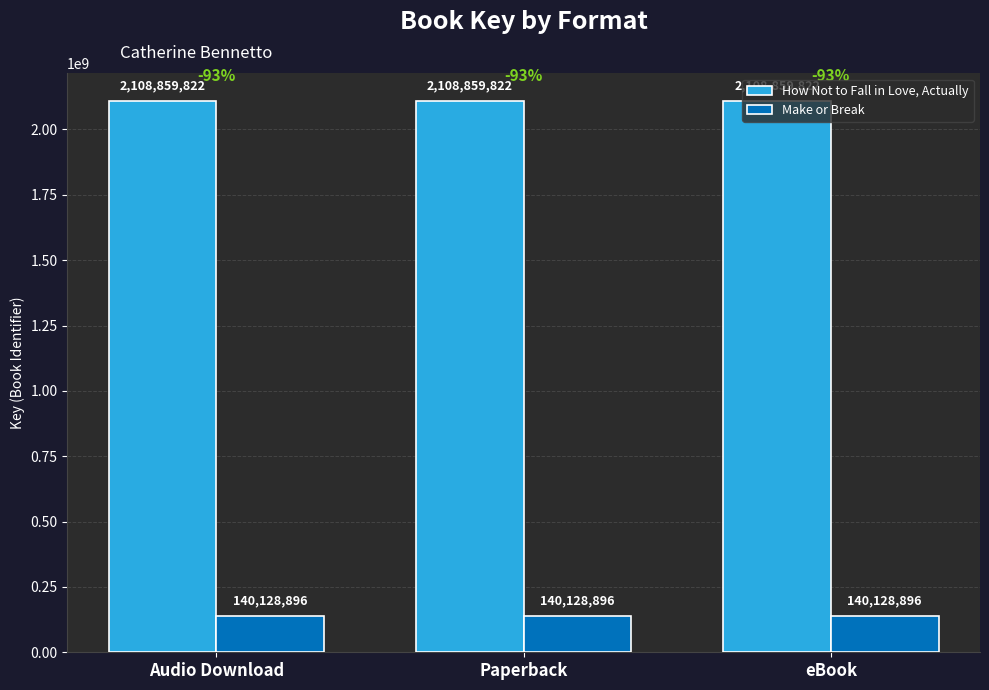

What is the value of the Make or Break bar at the 3rd from the left?

140128896